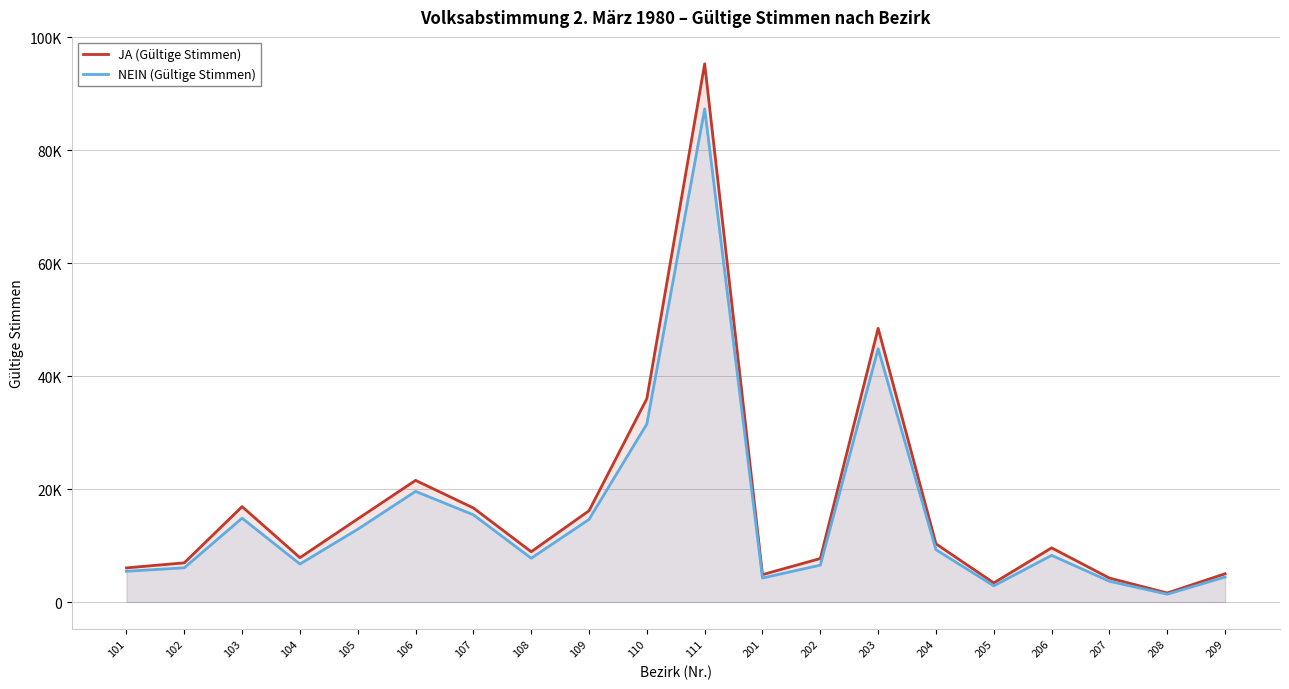

Is it true that JA (Gültige Stimmen) equals 672 at 208?

False